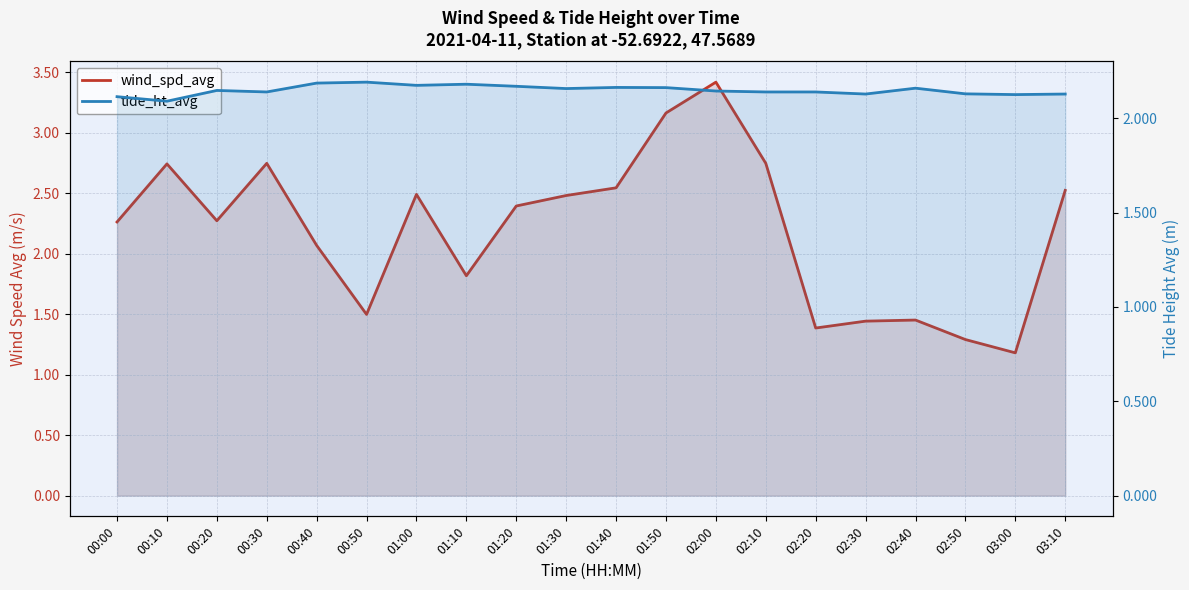

Reading left to right, transcribe all the data shown in this chart.

wind_spd_avg: 00:00=2.3	00:10=2.7	00:20=2.3	00:30=2.7	00:40=2.1	00:50=1.5	01:00=2.5	01:10=1.8	01:20=2.4	01:30=2.5	01:40=2.5	01:50=3.2	02:00=3.4	02:10=2.7	02:20=1.4	02:30=1.4	02:40=1.5	02:50=1.3	03:00=1.2	03:10=2.5
tide_ht_avg: 00:00=2.1	00:10=2.1	00:20=2.1	00:30=2.1	00:40=2.2	00:50=2.2	01:00=2.2	01:10=2.2	01:20=2.2	01:30=2.2	01:40=2.2	01:50=2.2	02:00=2.1	02:10=2.1	02:20=2.1	02:30=2.1	02:40=2.2	02:50=2.1	03:00=2.1	03:10=2.1